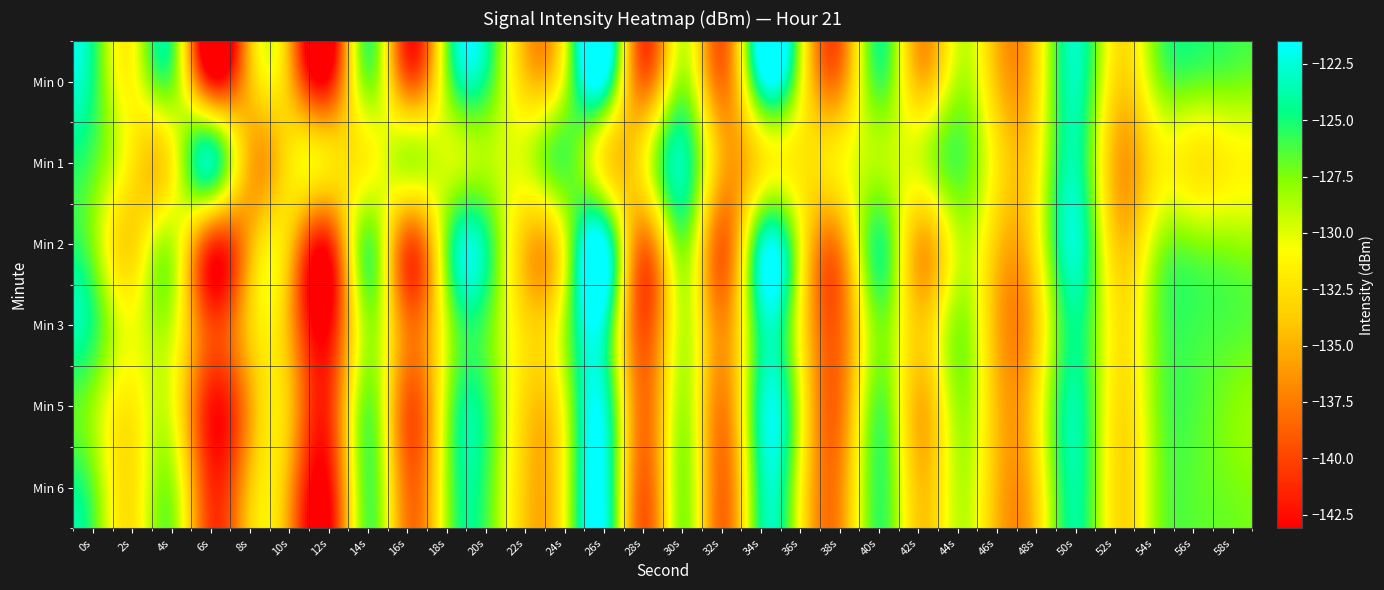

At which category is the sum across all series the highest?

50s